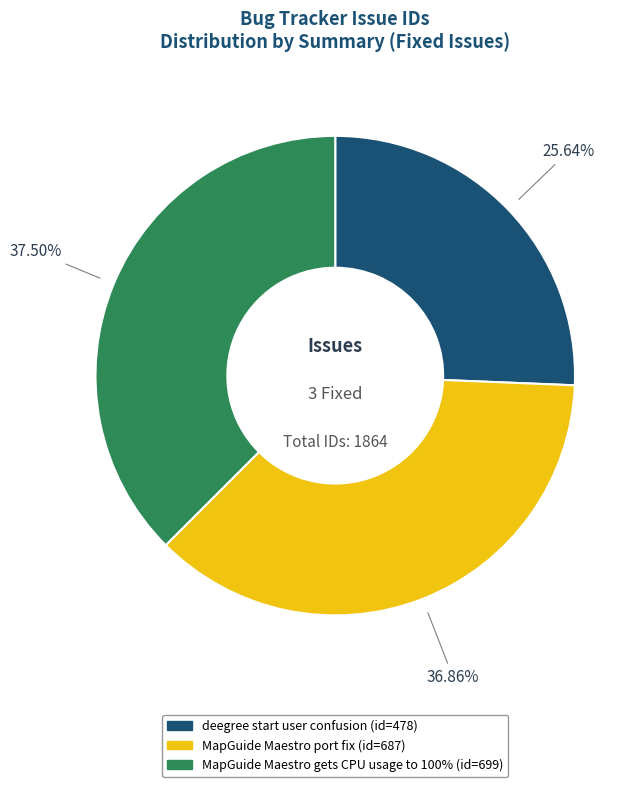

Is there a majority slice in this chart?

No